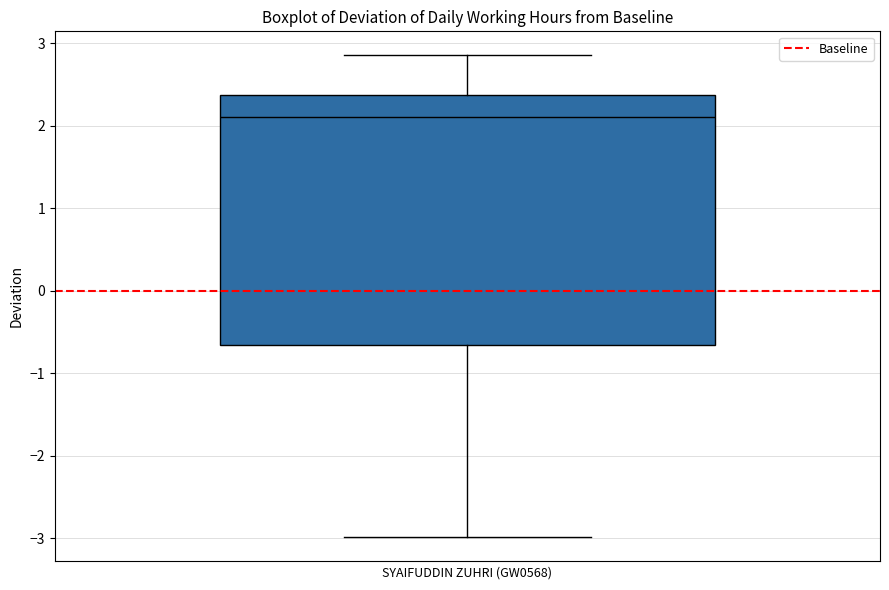

Transcribe this box plot: give where the median line is, the range the box spans, and where the two whiskers end, as read against the y-axis. The values are not printed on the chart, so give them approximately, as read against the axis.

median 2.1, box -0.7 to 2.4, whiskers -3.0 to 2.9